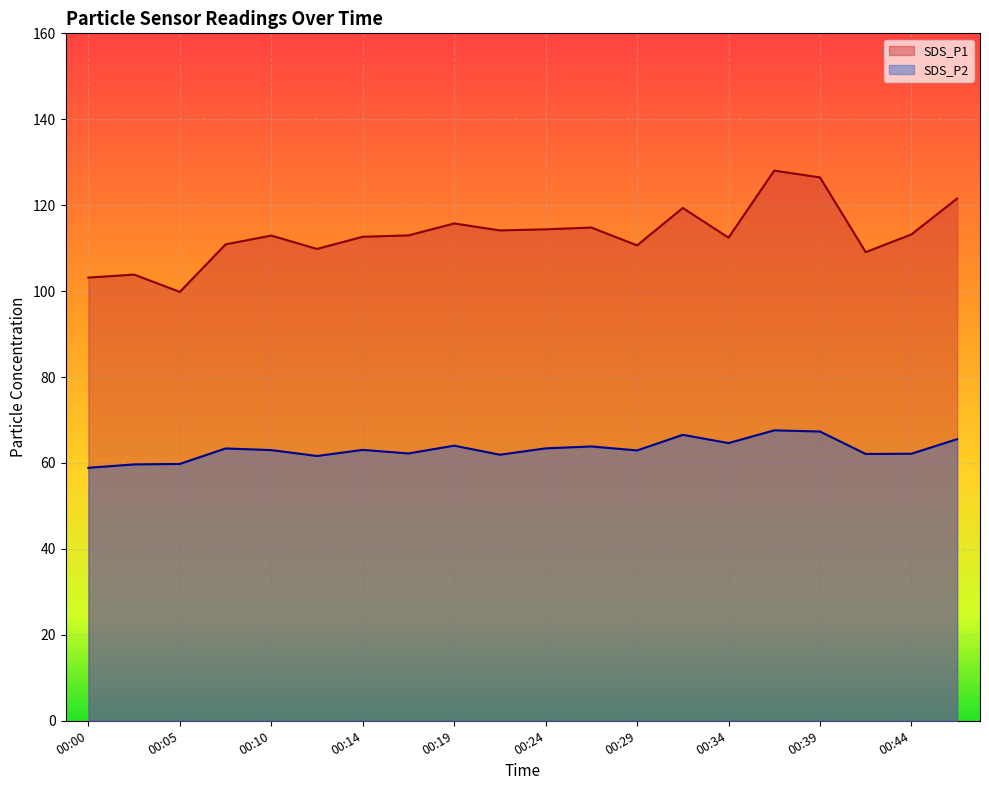

How many lines are shown in the chart?

2